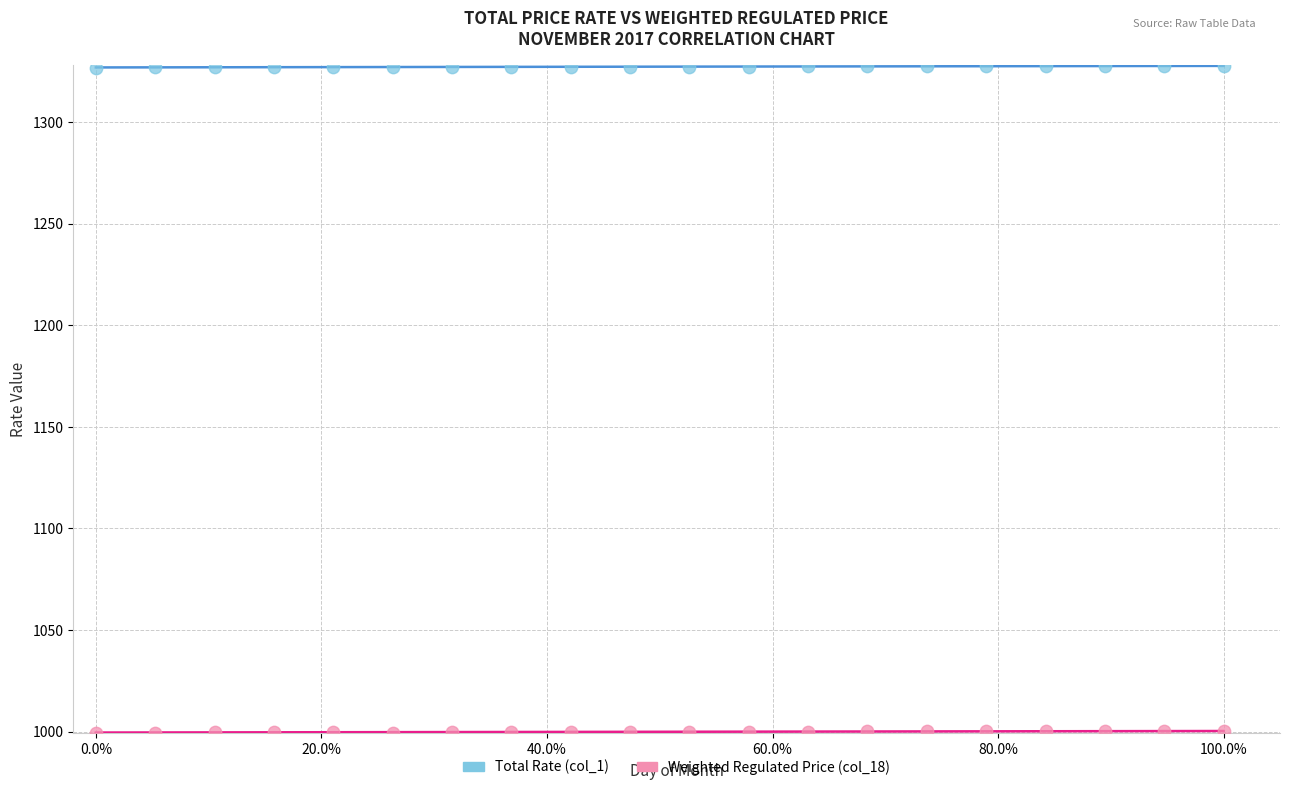

Which series contains the lowest Y value?

Weighted Regulated Price (col_18)